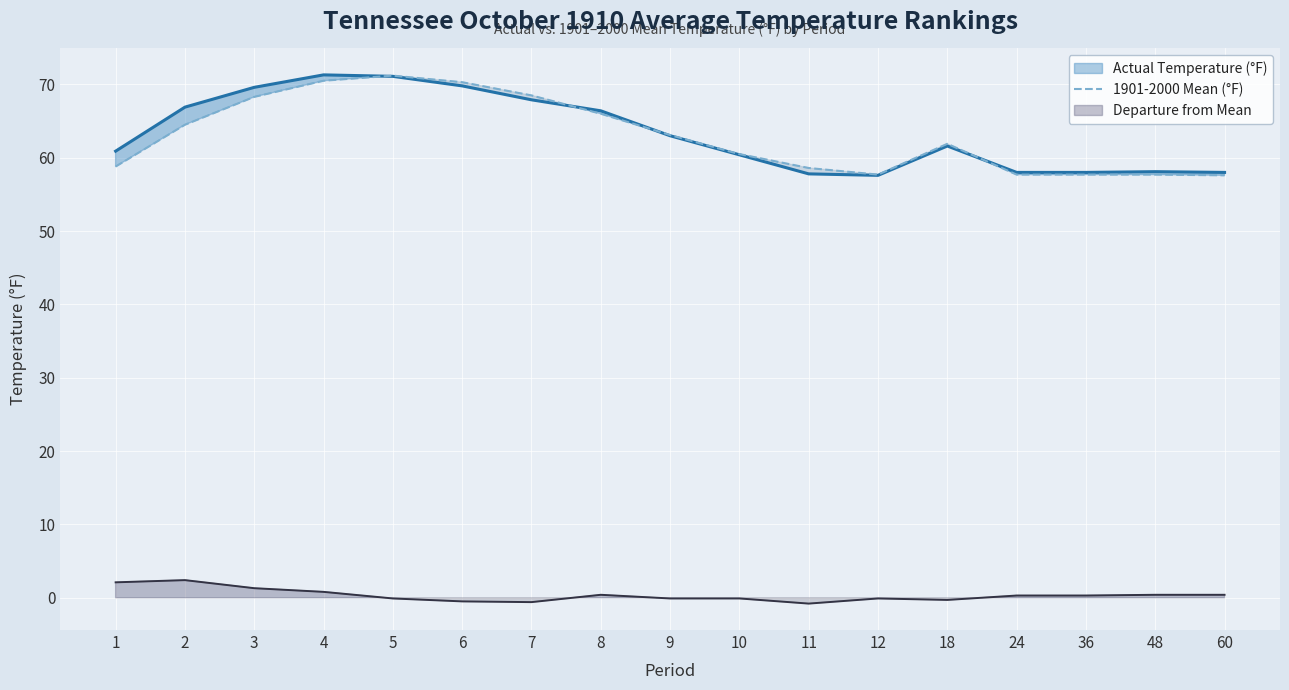

At which label does the data first exceed 61?

2